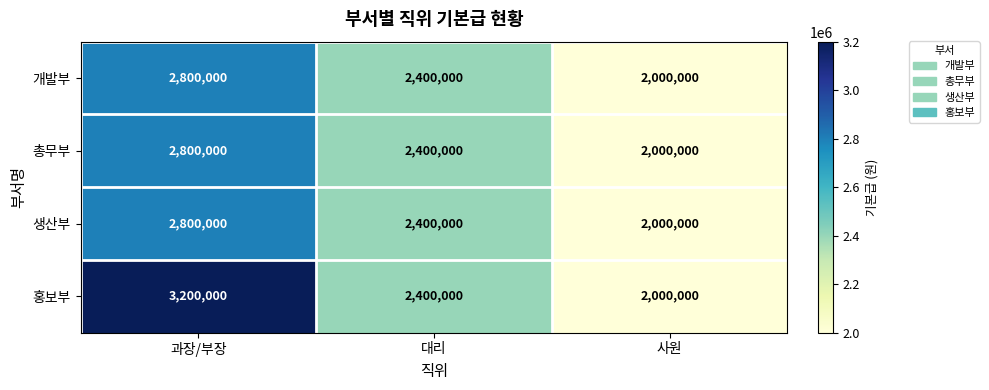

What is the difference between the maximum and minimum values in the 홍보부 series?

1200000